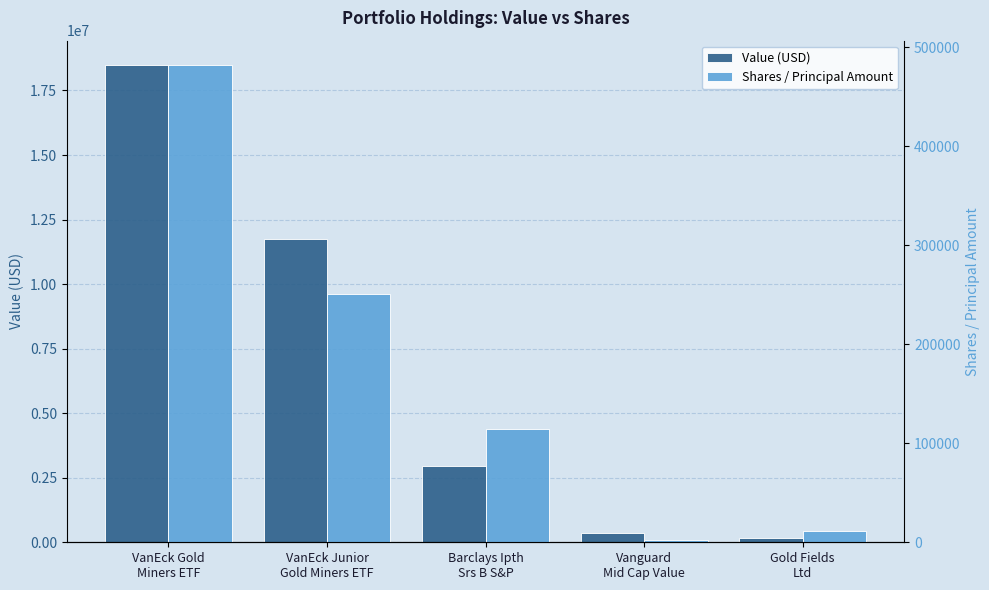

At which category is the sum across all series the highest?

VanEck Gold
Miners ETF